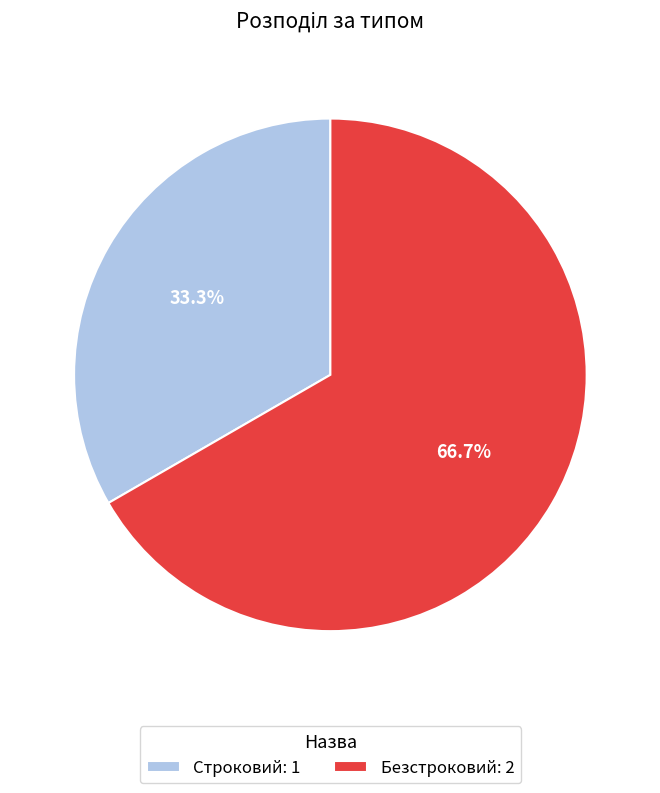

To the nearest percent, what percentage of the pie is Безстроковий?

67%